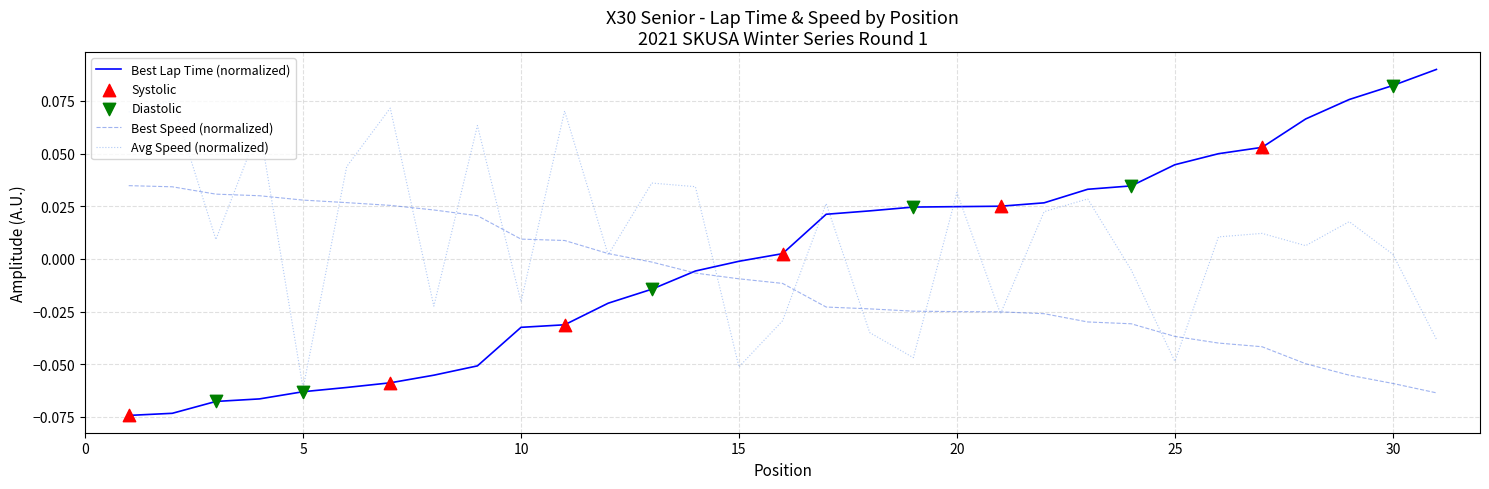

Which series has the largest total across all categories?

Avg Speed (normalized)